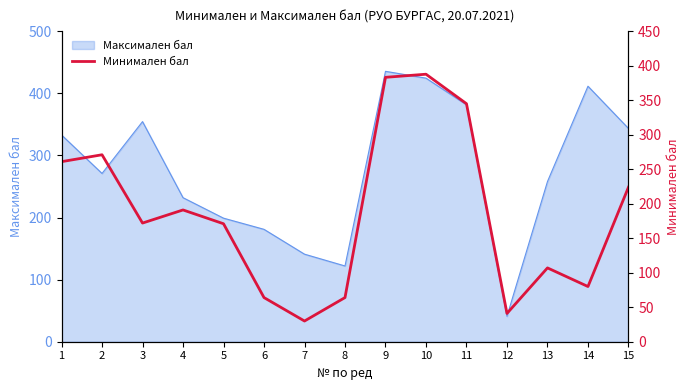

At which label does Максимален бал reach its minimum?

12